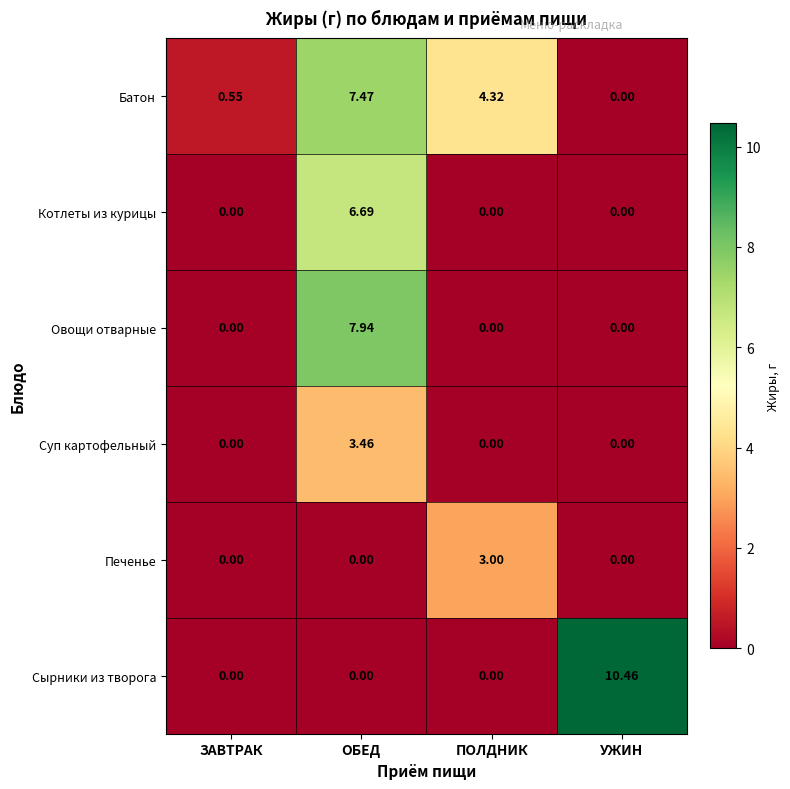

Rank the series by their maximum value, from highest to lowest.

Сырники из творога, Овощи отварные, Батон, Котлеты из курицы, Суп картофельный, Печенье